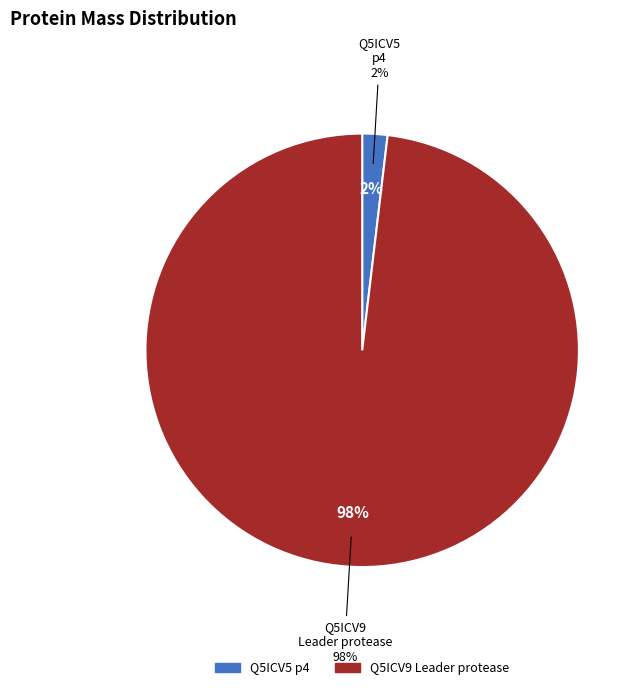

To the nearest percent, what is the difference between the tr|Q5ICV9|Q5ICV9_9CLOS Leader protease and tr|Q5ICV5|Q5ICV5_9CLOS p4 slice percentages?

96%